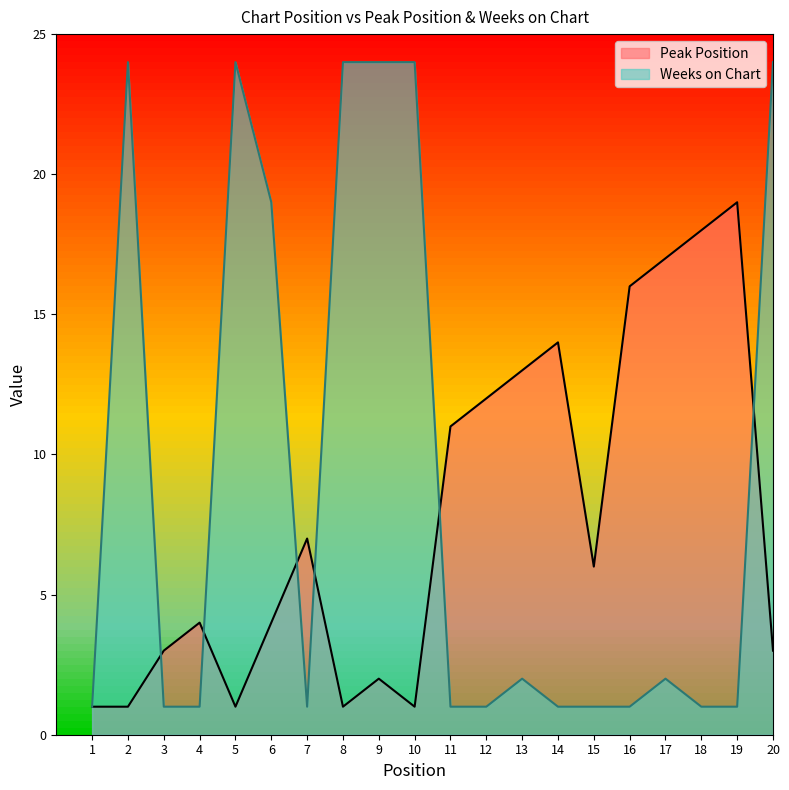

Is it true that Peak Position equals 14 at 14?

True